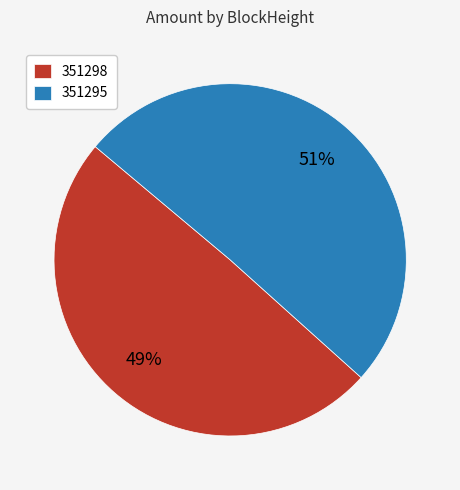

Which has a higher value, 351298 or 351295?

351295